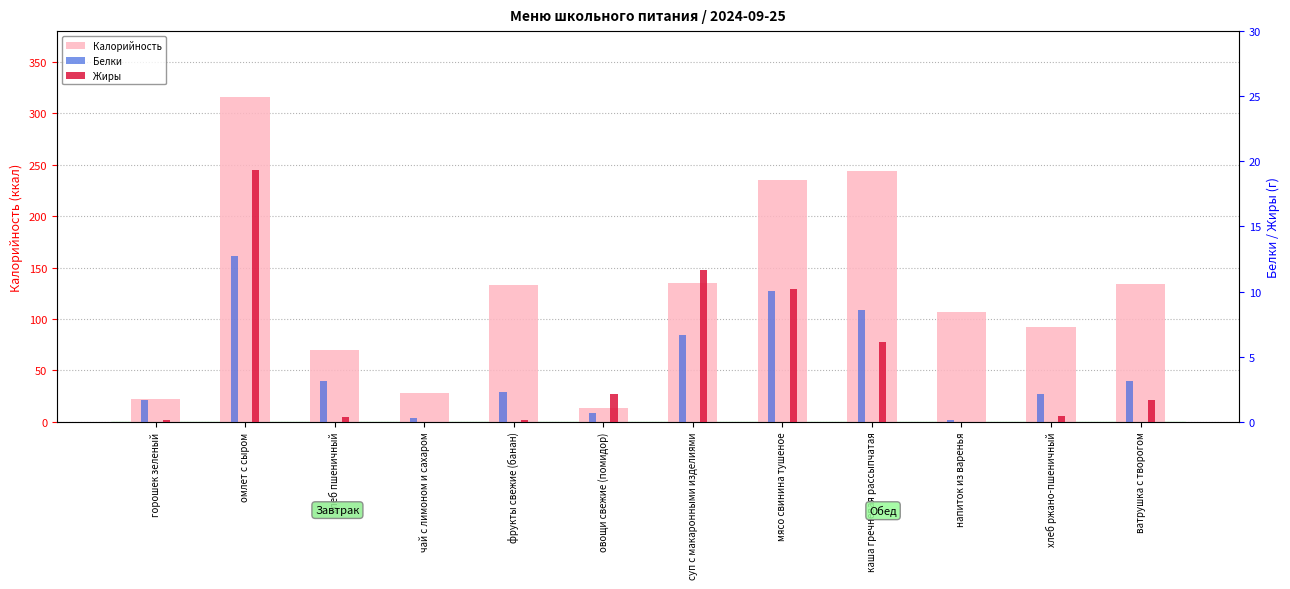

Does the chart contain stacked bars?

No